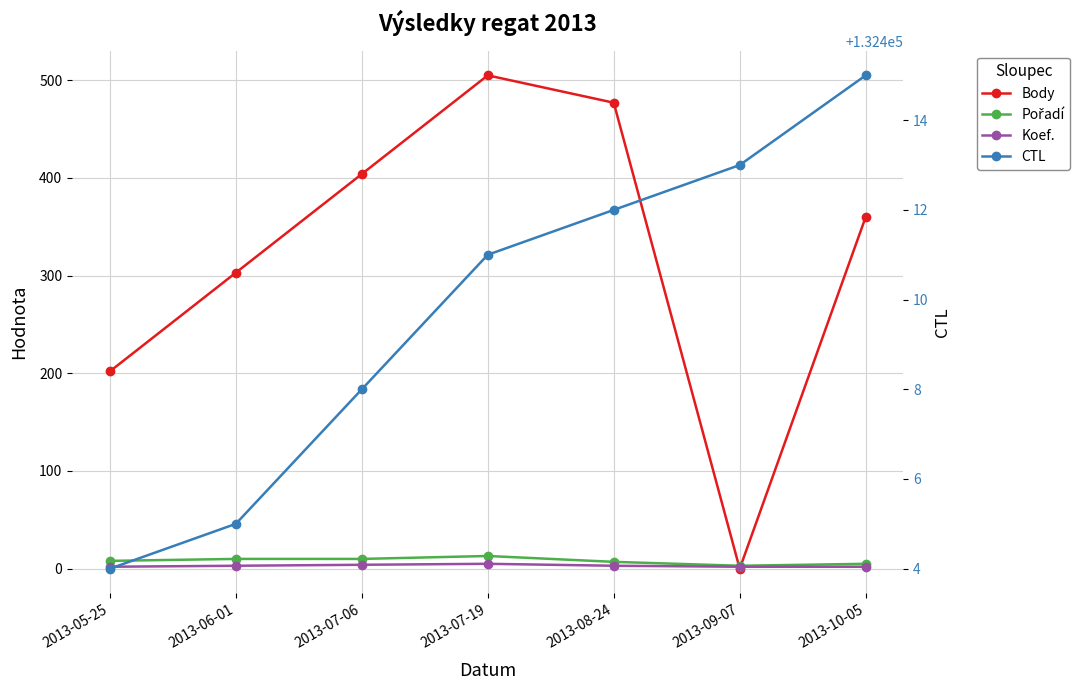

At how many categories does at least one series exceed 66300?

7